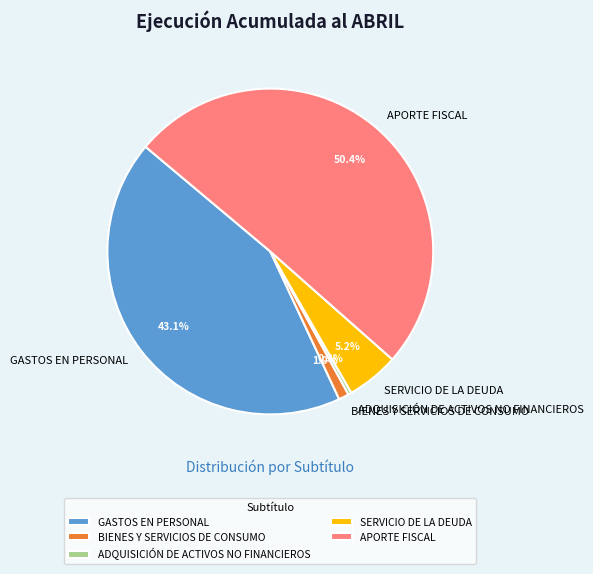

Is it true that GASTOS EN PERSONAL is 43% of the pie?

True